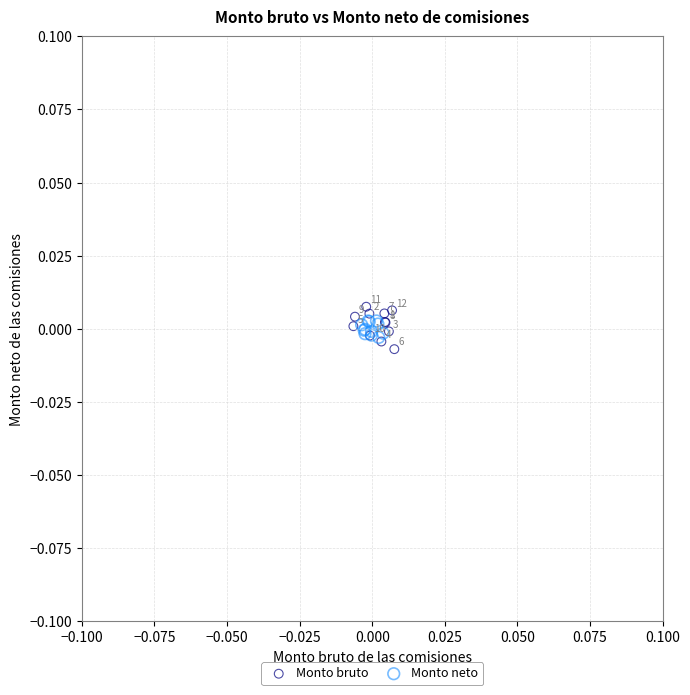

Which series reaches the maximum Y coordinate?

Monto bruto